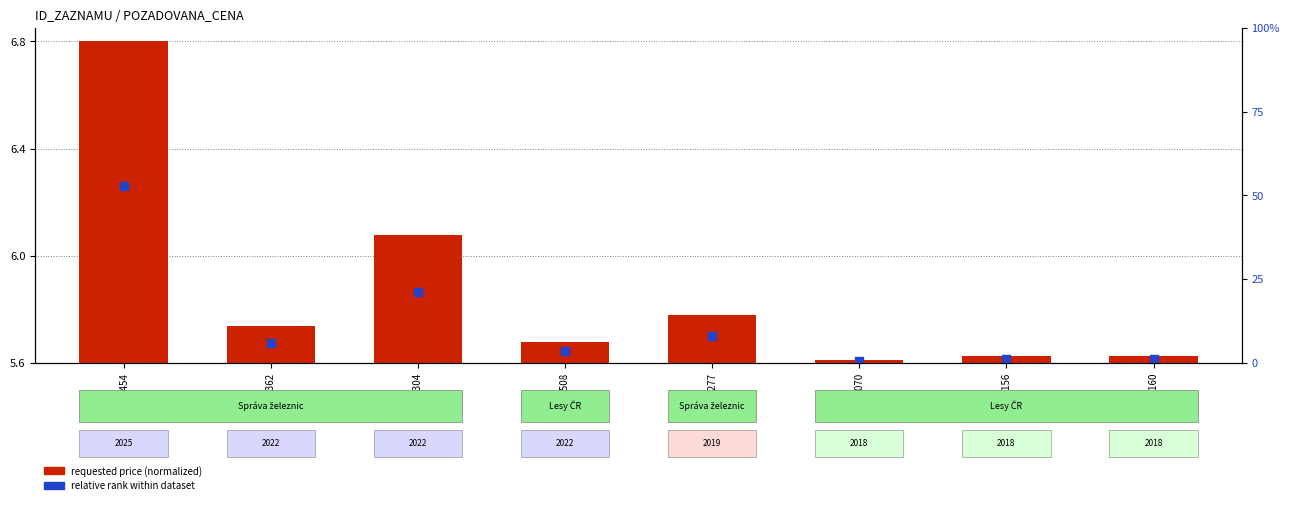

Which series contains the highest Y value?

requested price (normalized)